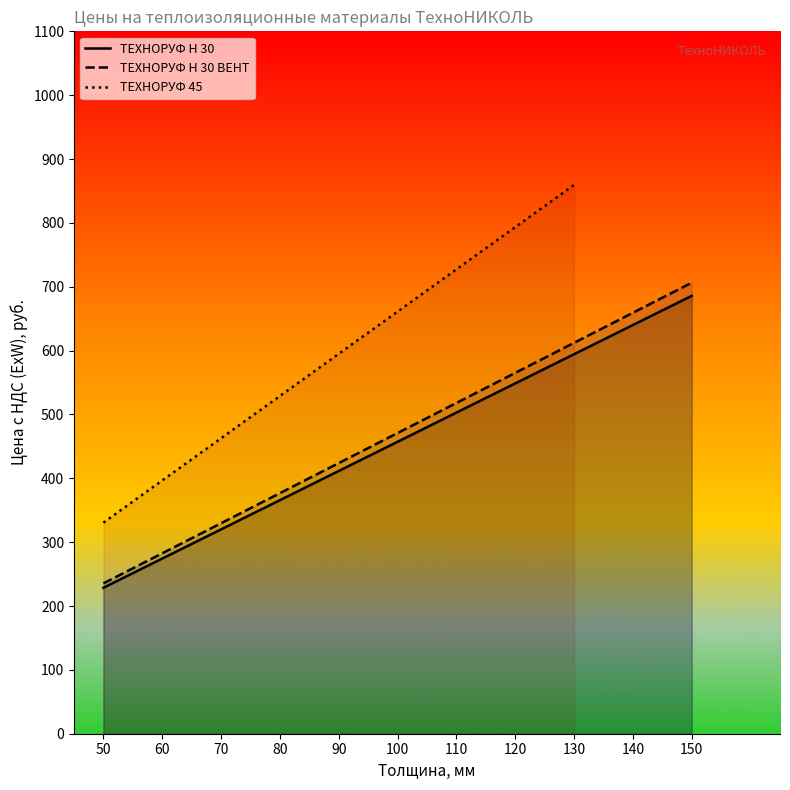

Rank the categories by ТЕХНОРУФ Н 30 ВЕНТ value from lowest to highest.

50, 60, 70, 80, 90, 100, 110, 120, 130, 140, 150